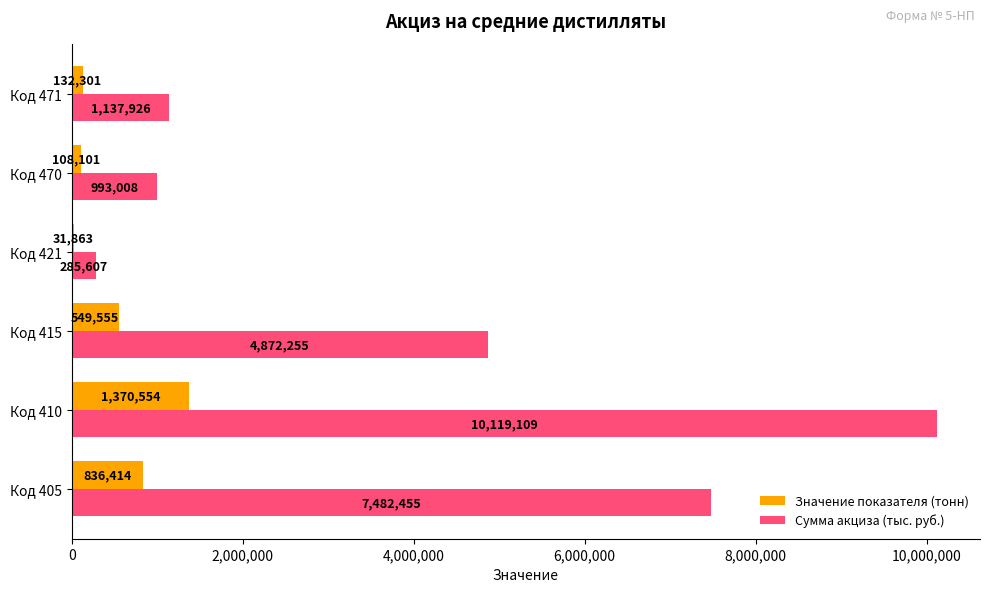

At which category is the sum across all series the highest?

Код 410